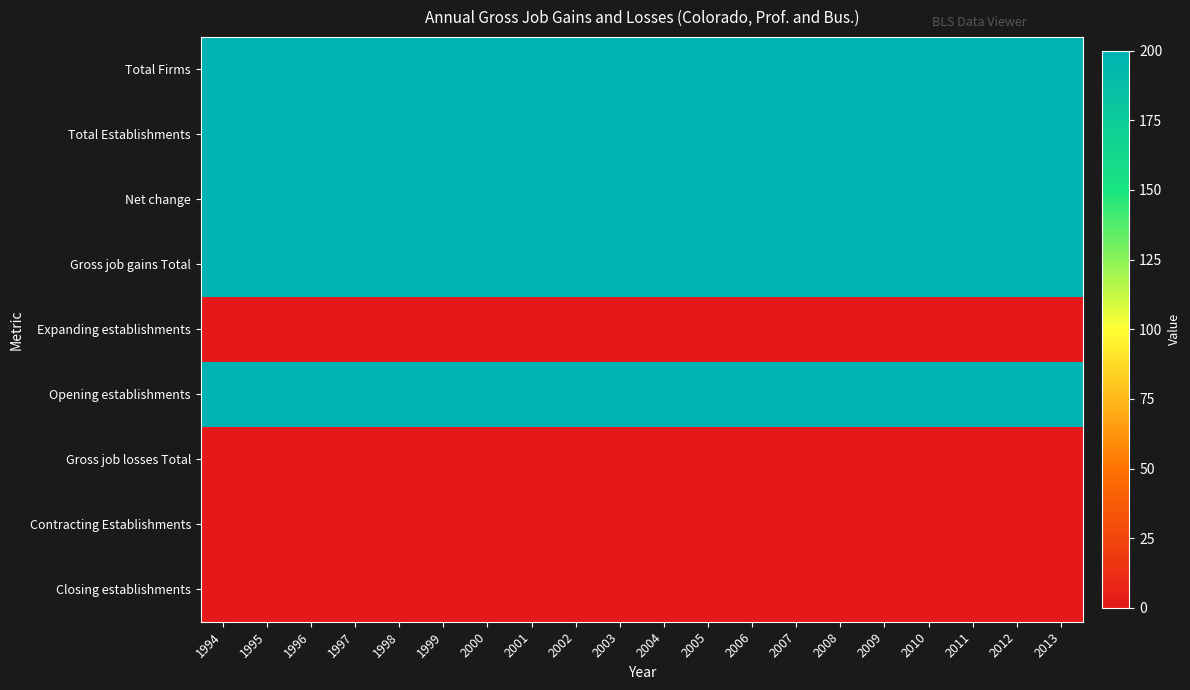

What is the spread (max minus min) of values at 2013?

200